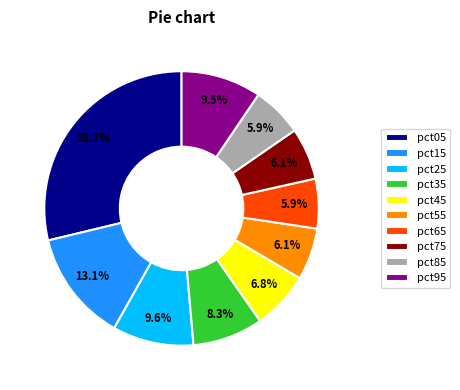

To the nearest percent, what is the difference between the pct35 and pct65 slice percentages?

2%